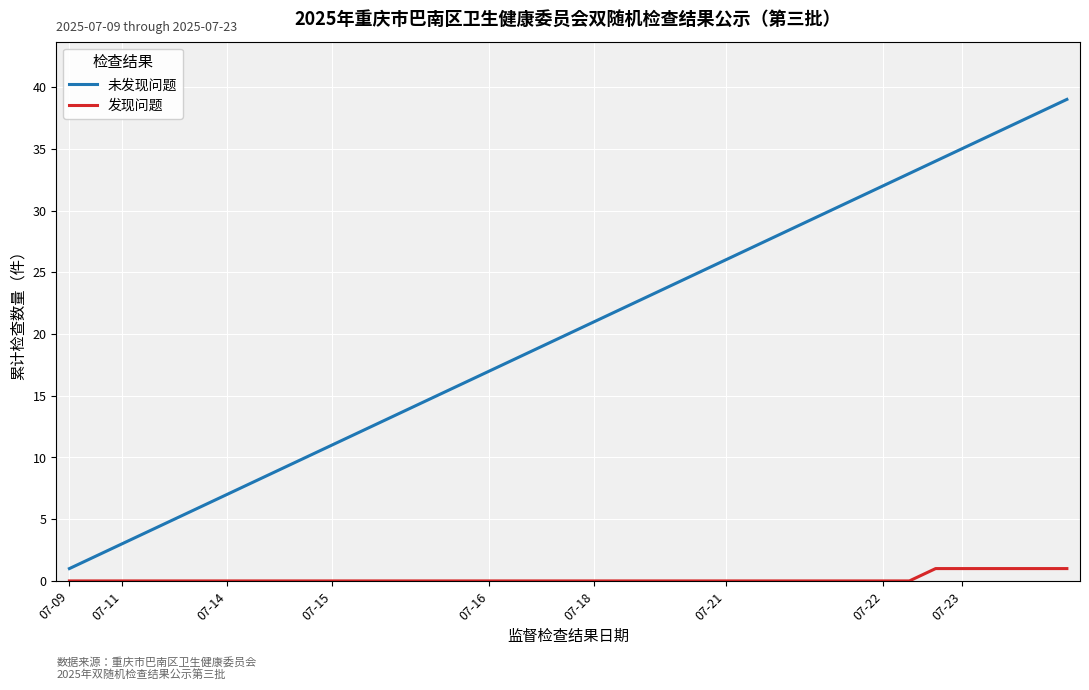

What is the maximum value shown in the chart?

39